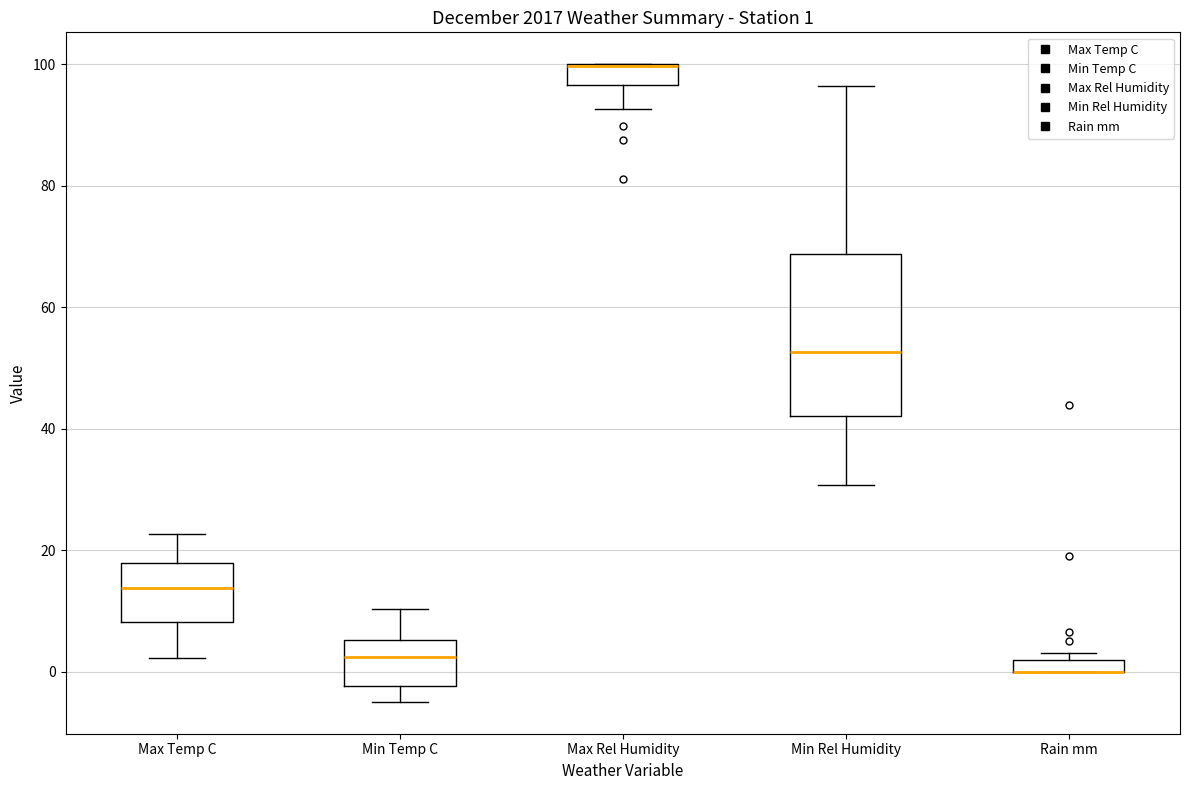

Comparing the boxes themselves (not the whiskers), which one is the tallest?

Min Rel Humidity